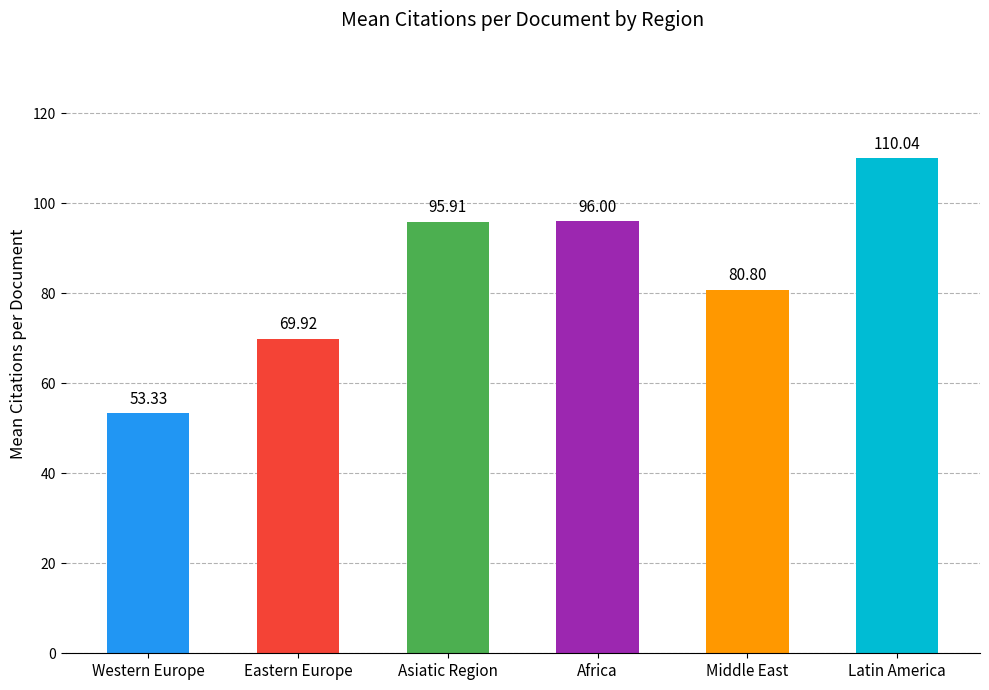

Reading left to right, extract all data points from this chart.

Western Europe=53.3	Eastern Europe=69.9	Asiatic Region=95.9	Africa=96.0	Middle East=80.8	Latin America=110.0